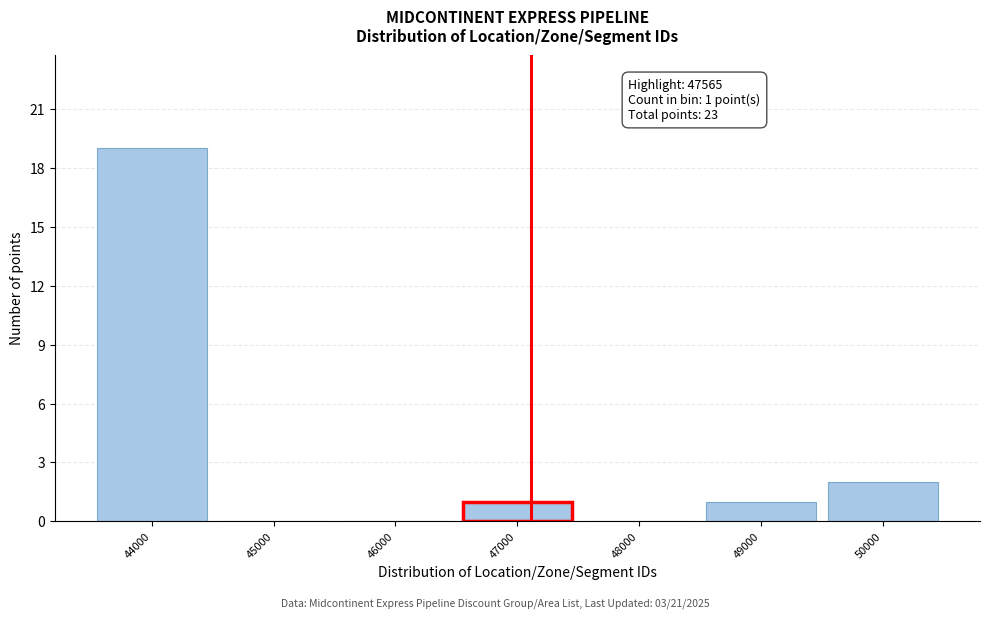

Reading left to right, transcribe all the data shown in this chart.

44000=19	45000=0	46000=0	47000=1	48000=0	49000=1	50000=2